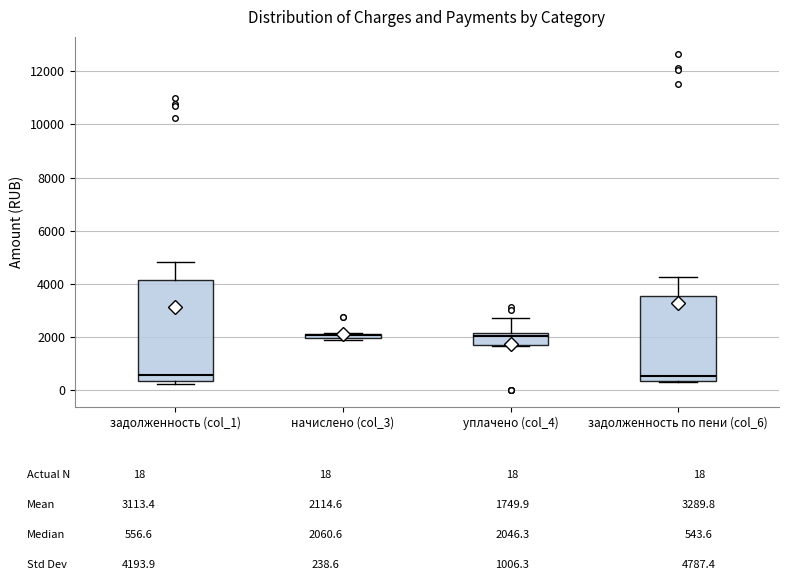

Which box is the tallest, from its lower edge to its upper edge?

задолженность (col_1)